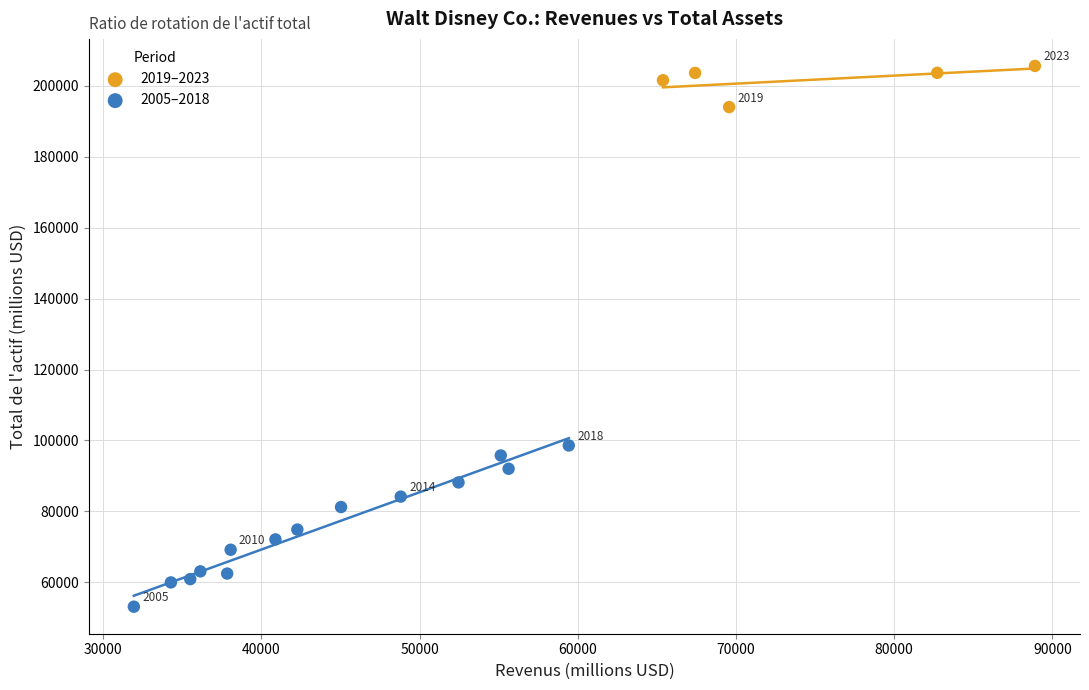

Which series has the largest Y range (max minus min)?

2005–2018